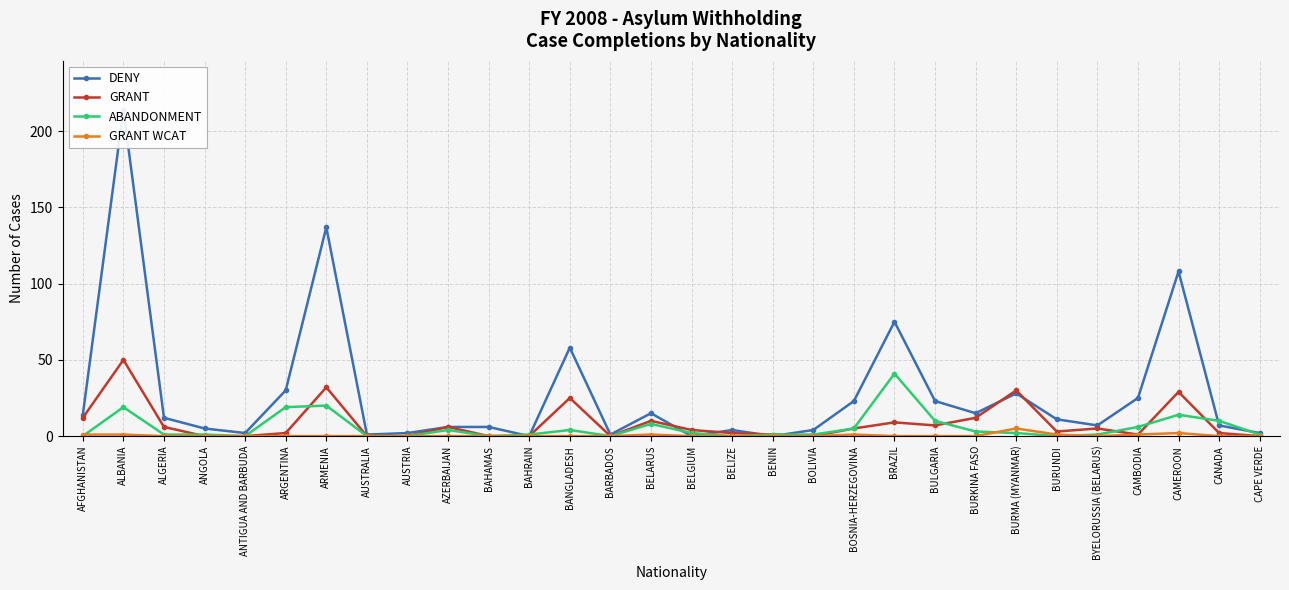

Rank the categories by DENY value from lowest to highest.

BAHRAIN, BELGIUM, BENIN, AUSTRALIA, BARBADOS, ANTIGUA AND BARBUDA, AUSTRIA, CAPE VERDE, BELIZE, BOLIVIA, ANGOLA, AZERBAIJAN, BAHAMAS, BYELORUSSIA (BELARUS), CANADA, BURUNDI, ALGERIA, AFGHANISTAN, BELARUS, BURKINA FASO, BOSNIA-HERZEGOVINA, BULGARIA, CAMBODIA, BURMA (MYANMAR), ARGENTINA, BANGLADESH, BRAZIL, CAMEROON, ARMENIA, ALBANIA